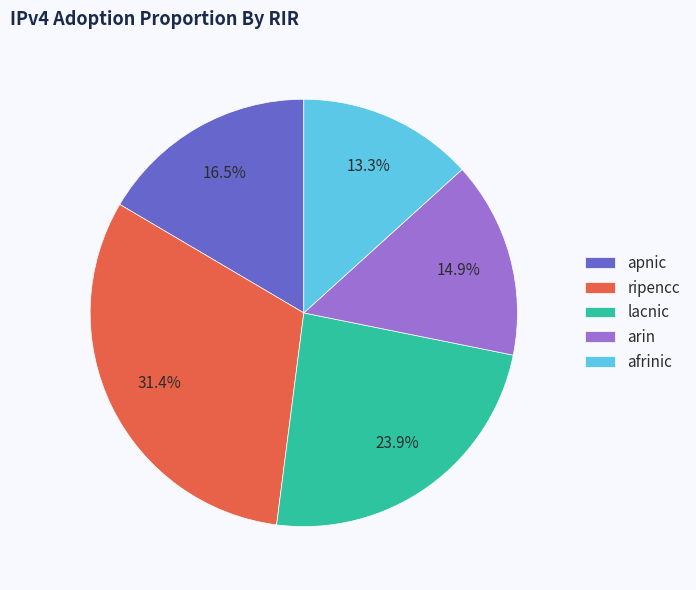

Count the number of slices in the pie.

5